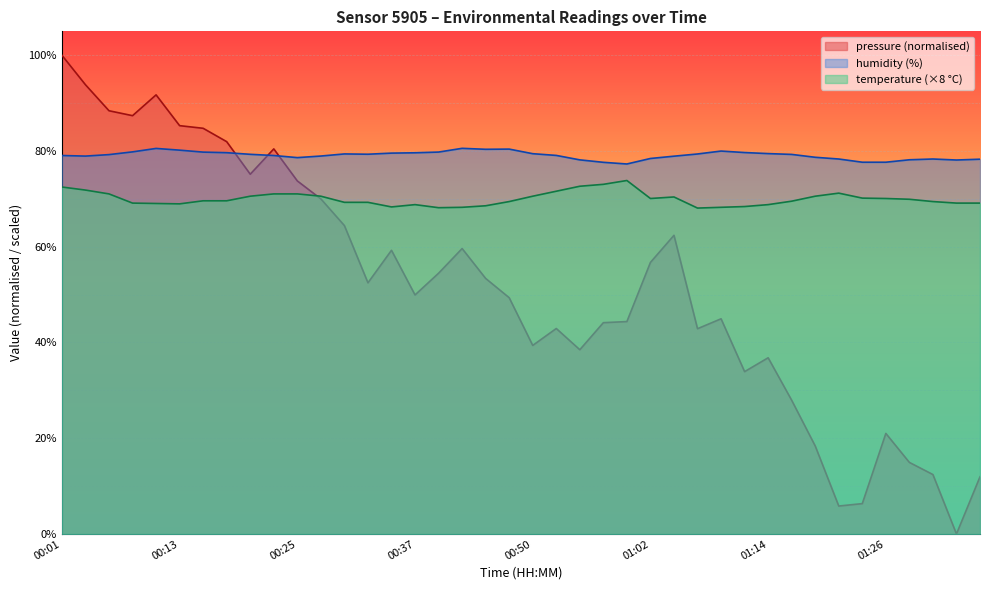

In temperature, how many points are higher than both neighbors (excluding endpoints)?

4